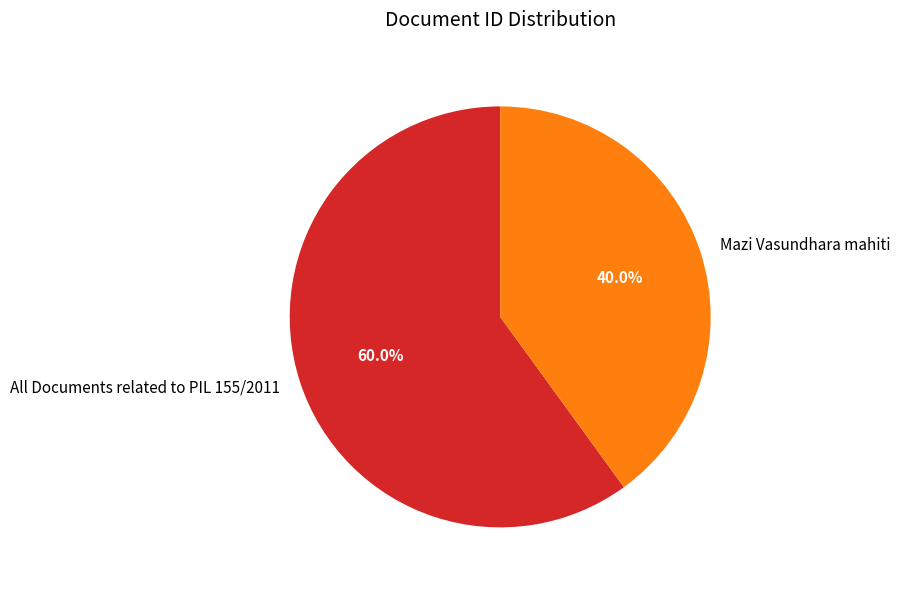

True or false: Mazi Vasundhara mahiti accounts for 40% of the total.

True